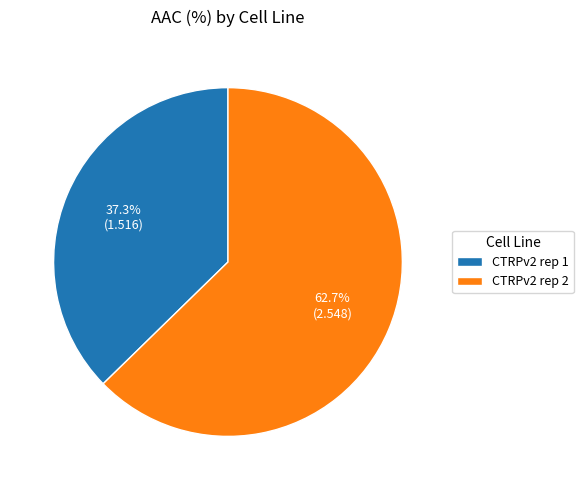

Rank the categories by value from highest to lowest.

CTRPv2 rep 2, CTRPv2 rep 1